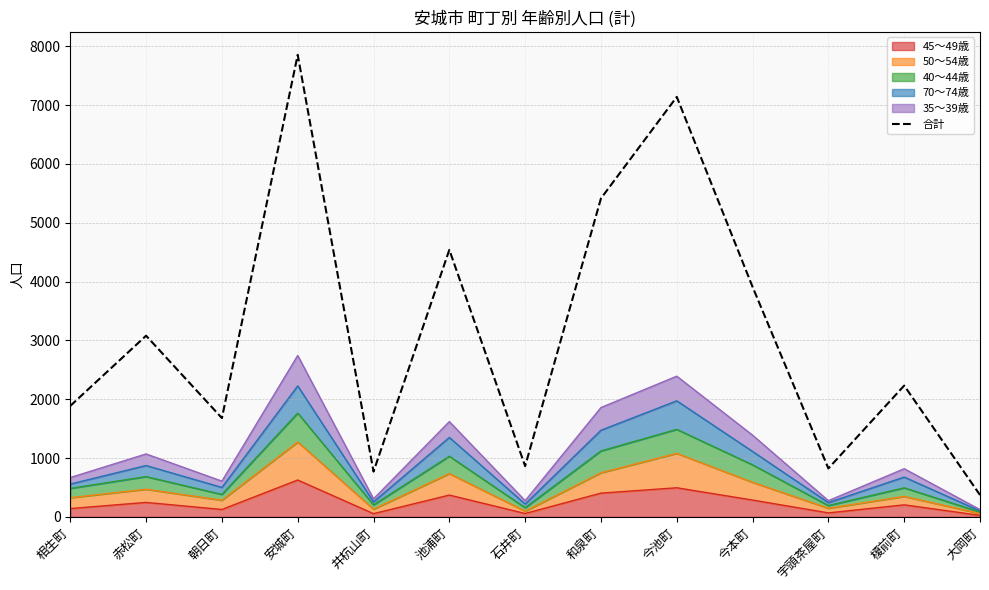

What is the label of the 4th point from the left?

安城町